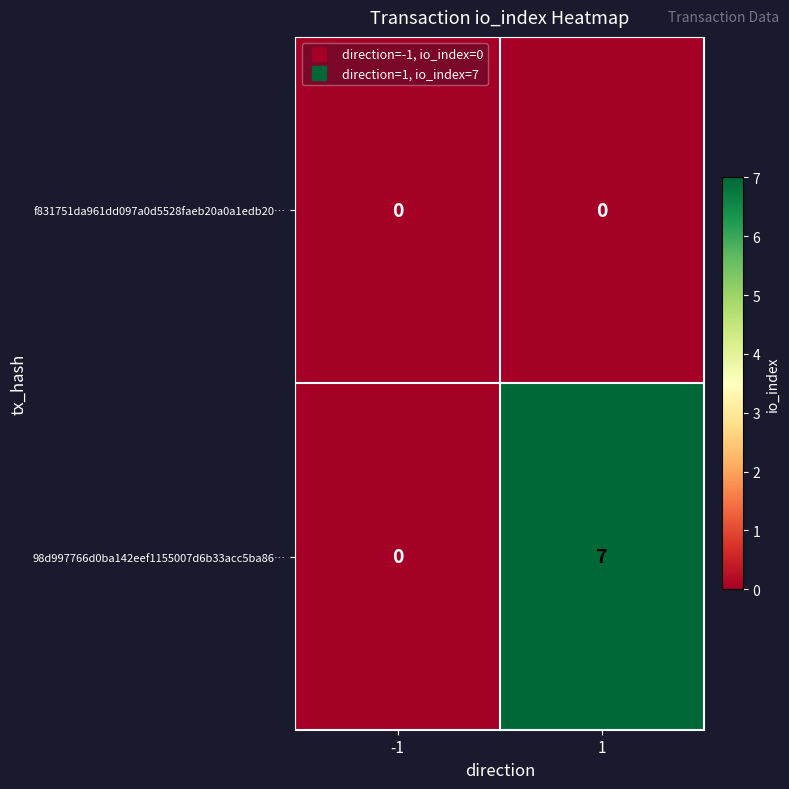

Rank the series at 1 from highest to lowest value.

98d997766d0ba142eef1155007d6b33acc5ba86…, f831751da961dd097a0d5528faeb20a0a1edb20…